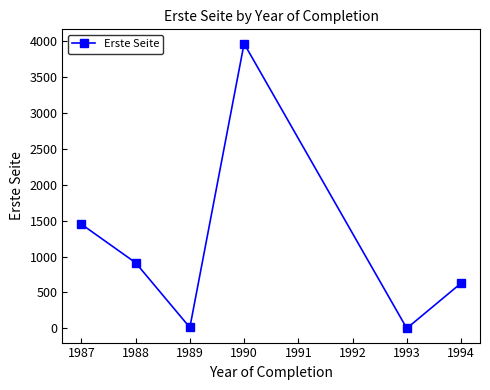

What is the value of the 3rd point from the left?

13